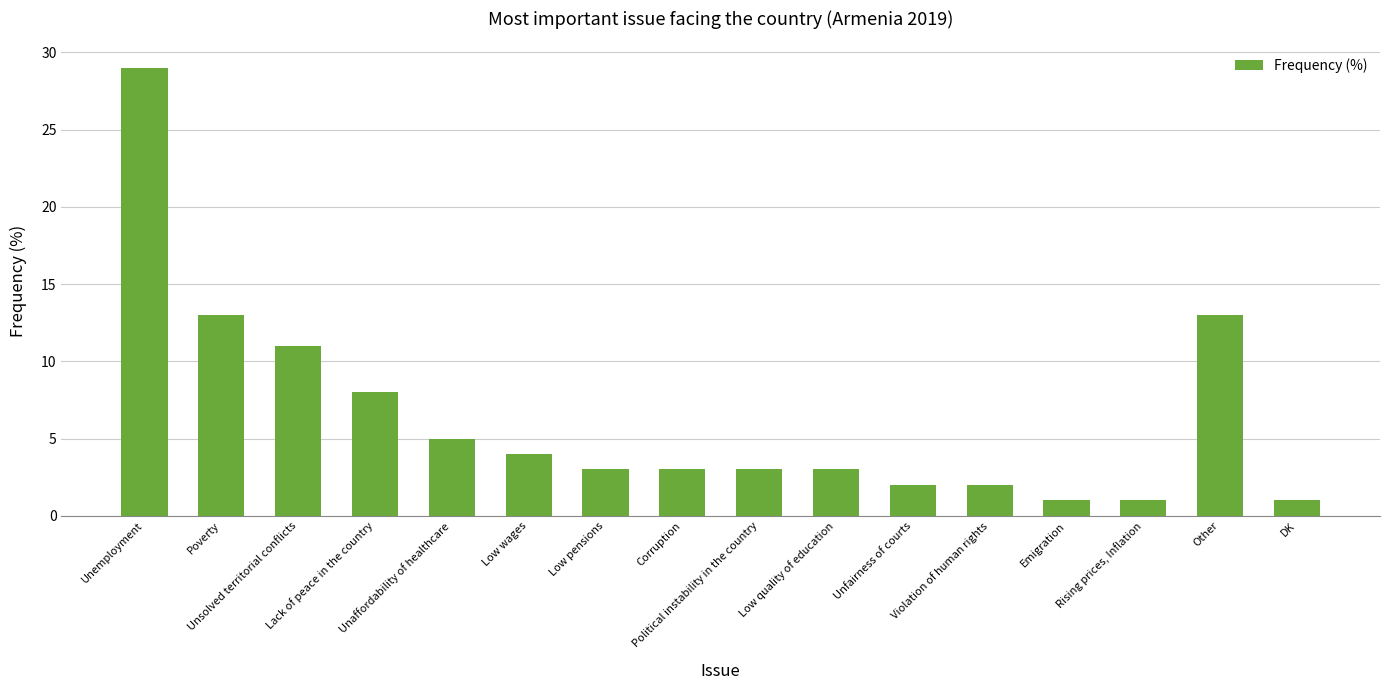

Reading left to right, extract all data points from this chart.

Unemployment=29	Poverty=13	Unsolved territorial conflicts=11	Lack of peace in the country=8	Unaffordability of healthcare=5	Low wages=4	Low pensions=3	Corruption=3	Political instability in the country=3	Low quality of education=3	Unfairness of courts=2	Violation of human rights=2	Emigration=1	Rising prices, Inflation=1	Other=13	DK=1